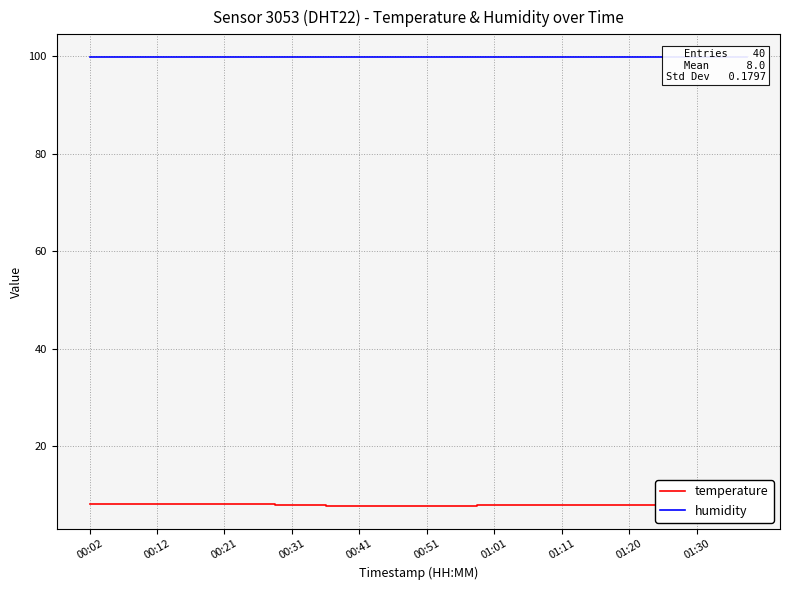

True or false: temperature has a value of 7.8 at 14.

True